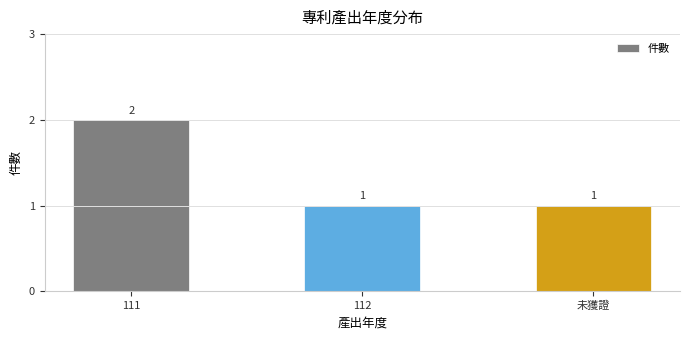

How many distinct data groups are displayed?

1